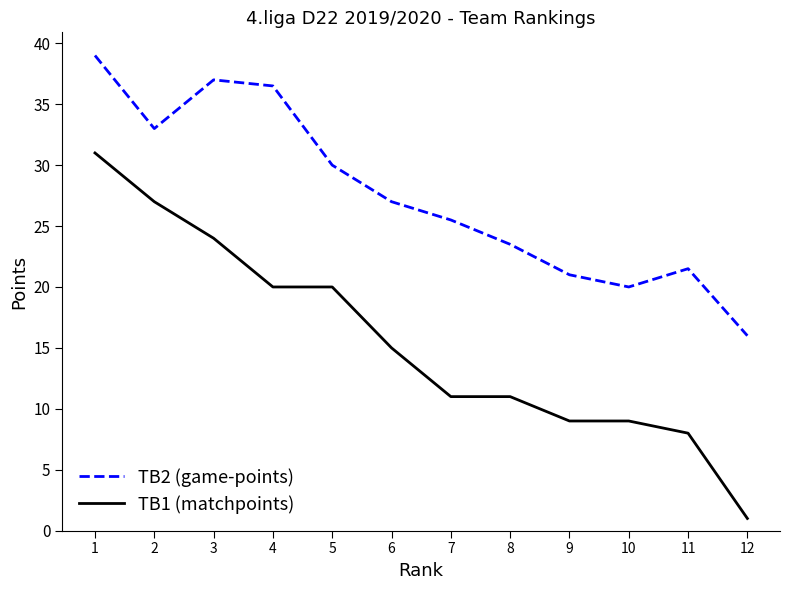

The TB2 (game-points) series shows 21.0 at 9. True or false?

True